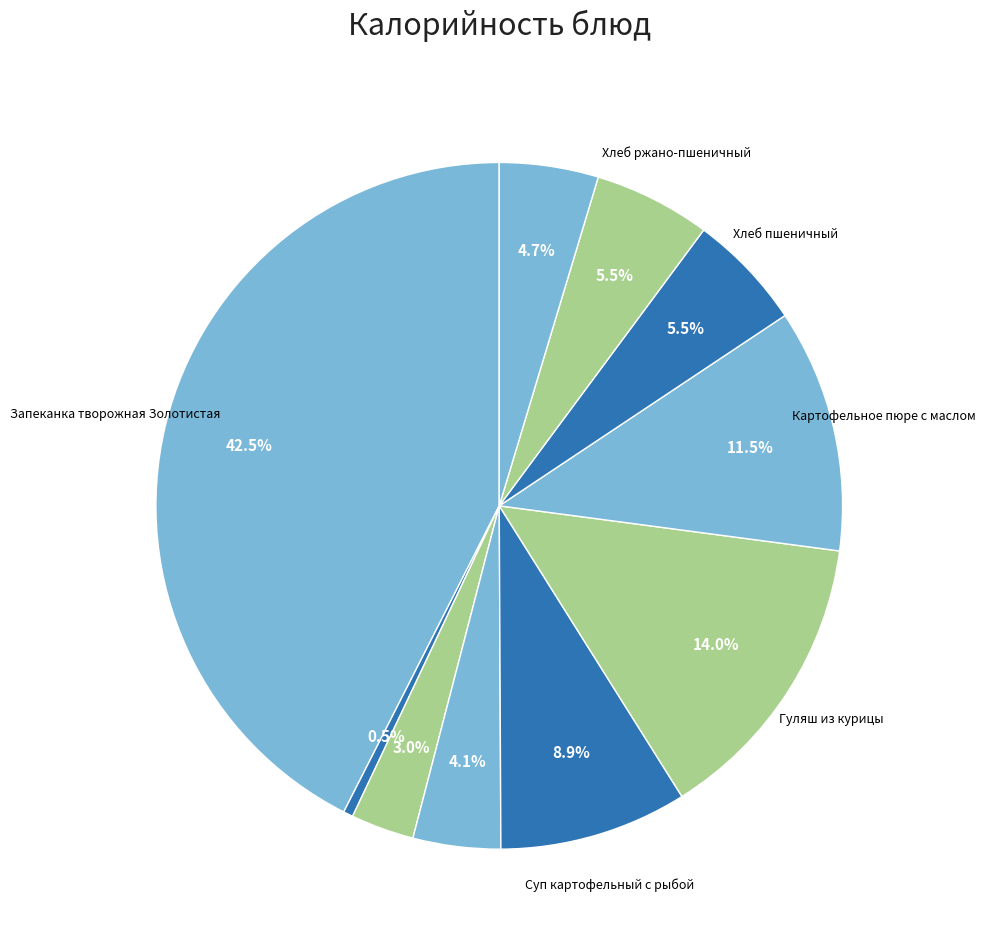

How many segments does this pie chart have?

10